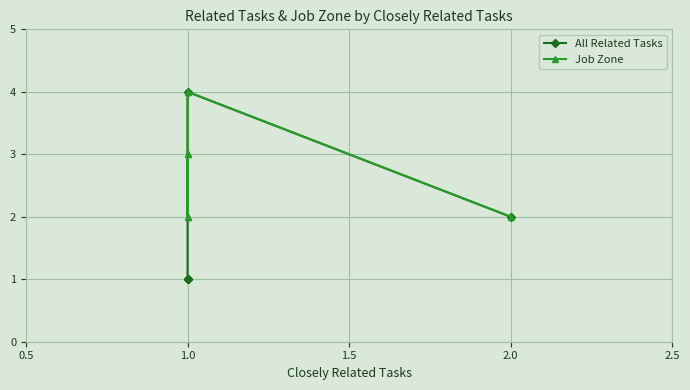

How many data points in Job Zone are above 3?

1